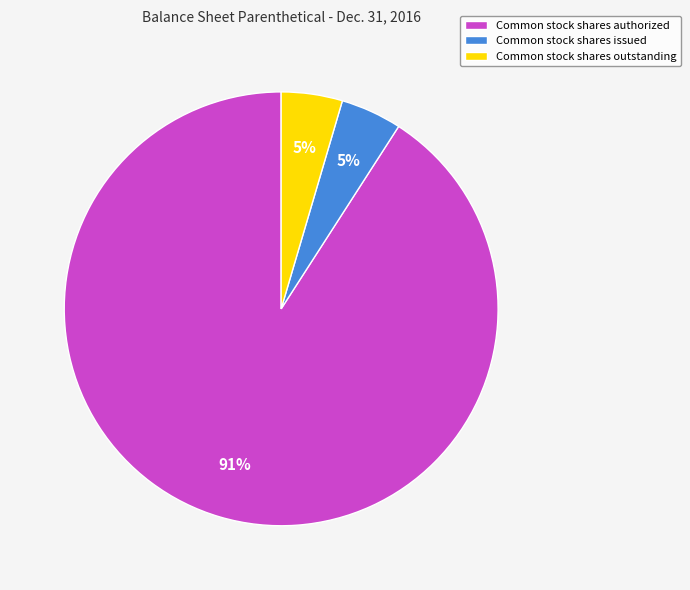

Which has a higher value, Common stock shares issued or Common stock shares authorized?

Common stock shares authorized